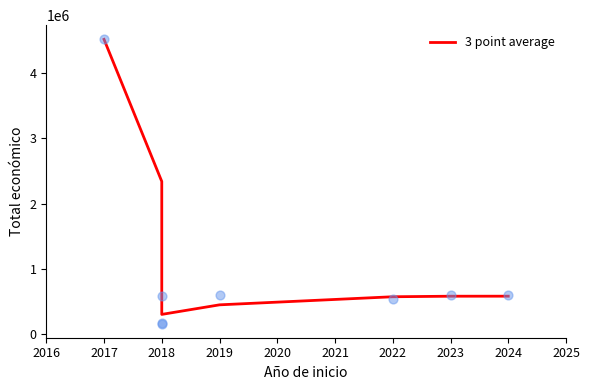

What is the change in value from 2017 to 2018?

-2907582.7